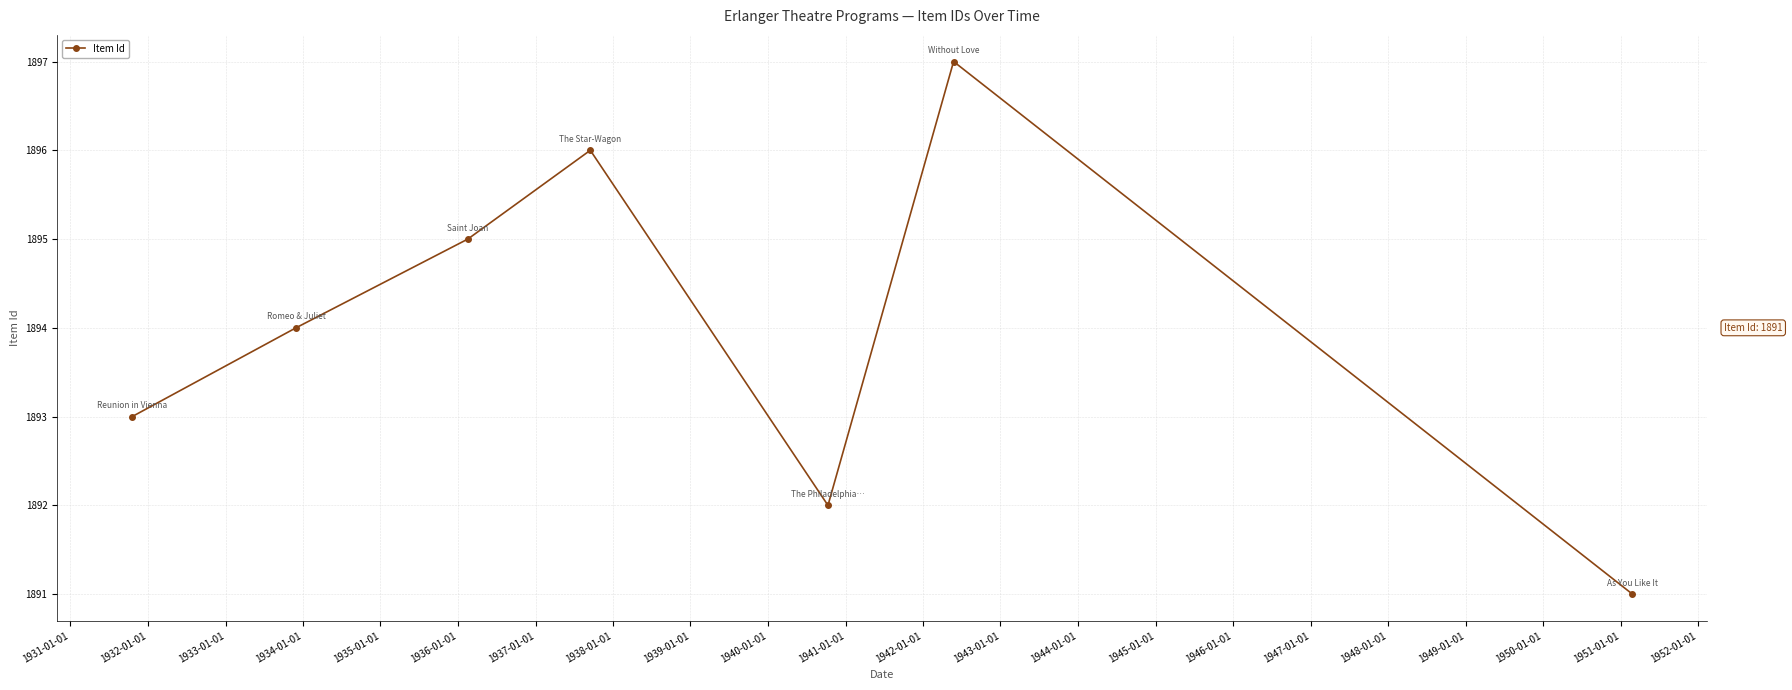

How many points are lower than both their immediate neighbors (excluding endpoints)?

1